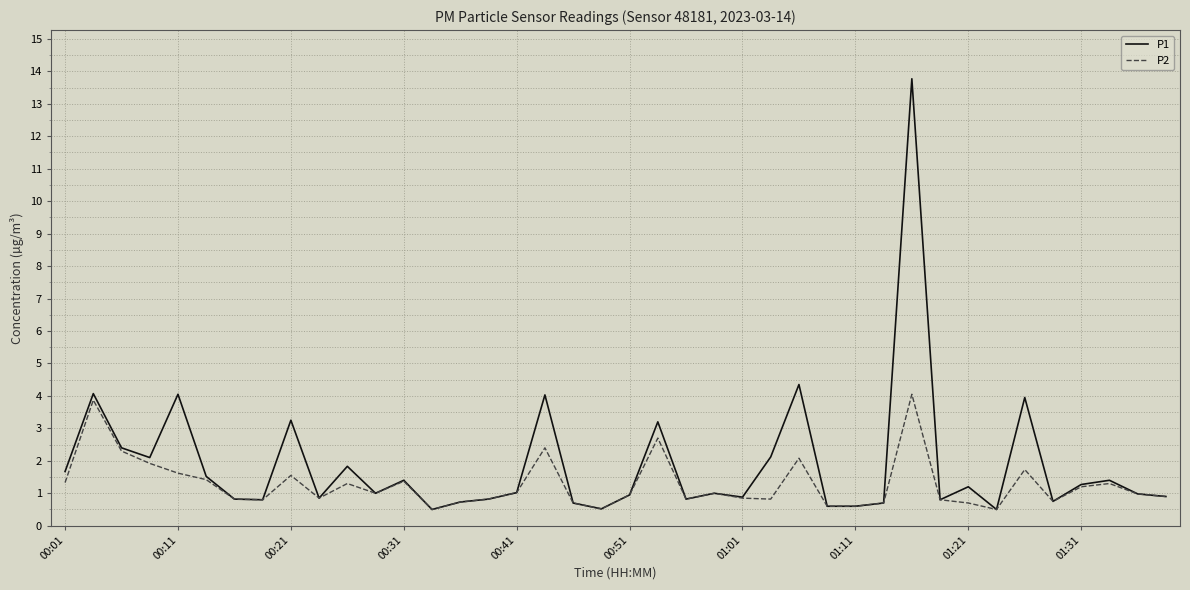

List the series in order of their peak value, highest first.

P1, P2